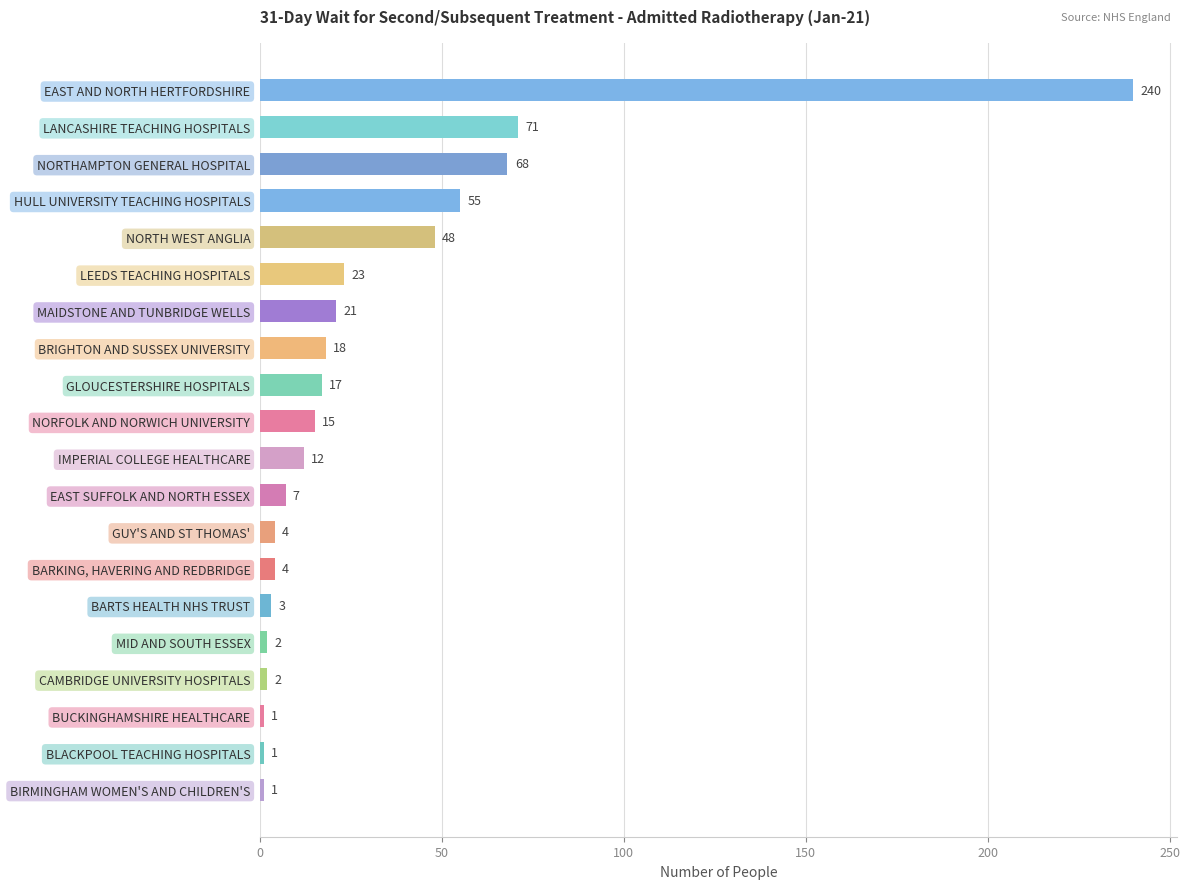

What is the ratio of the value at EAST AND NORTH HERTFORDSHIRE to the value at BIRMINGHAM WOMEN'S AND CHILDREN'S?

240.0